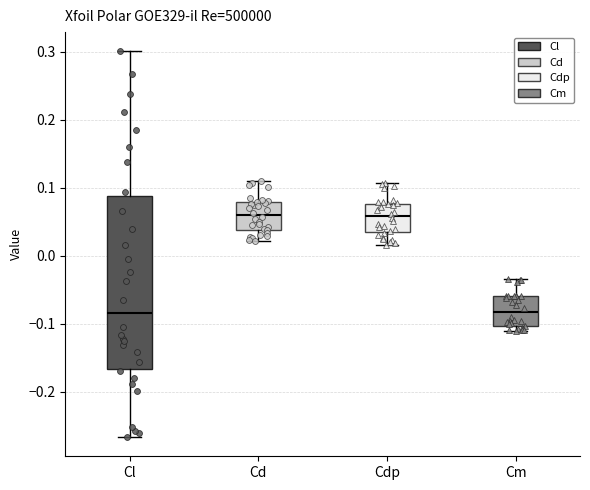

Where is the upper edge of the box for Cl on the y-axis? The values are not printed on the chart, so give them approximately, as read against the axis.

0.09